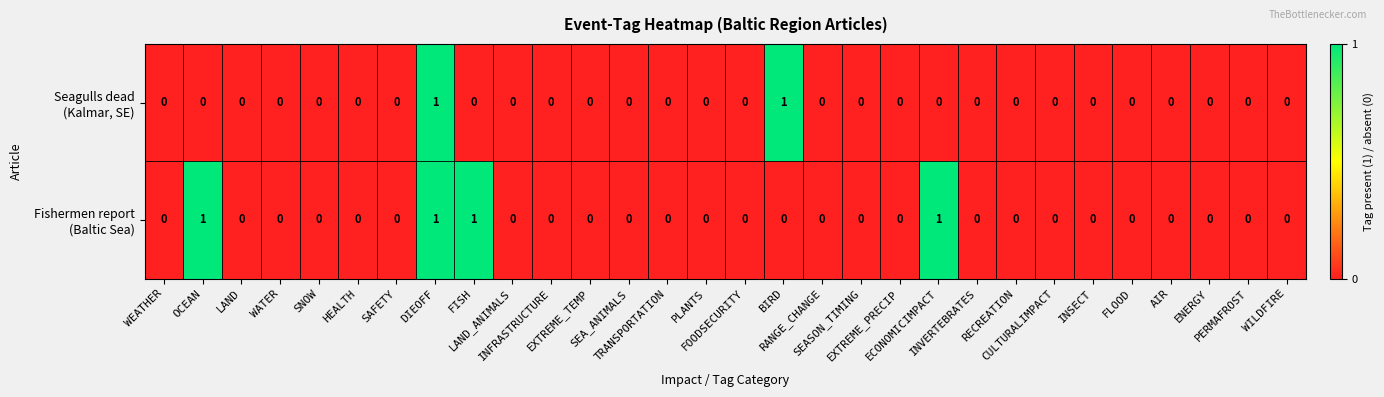

How many data points does each series have?

30